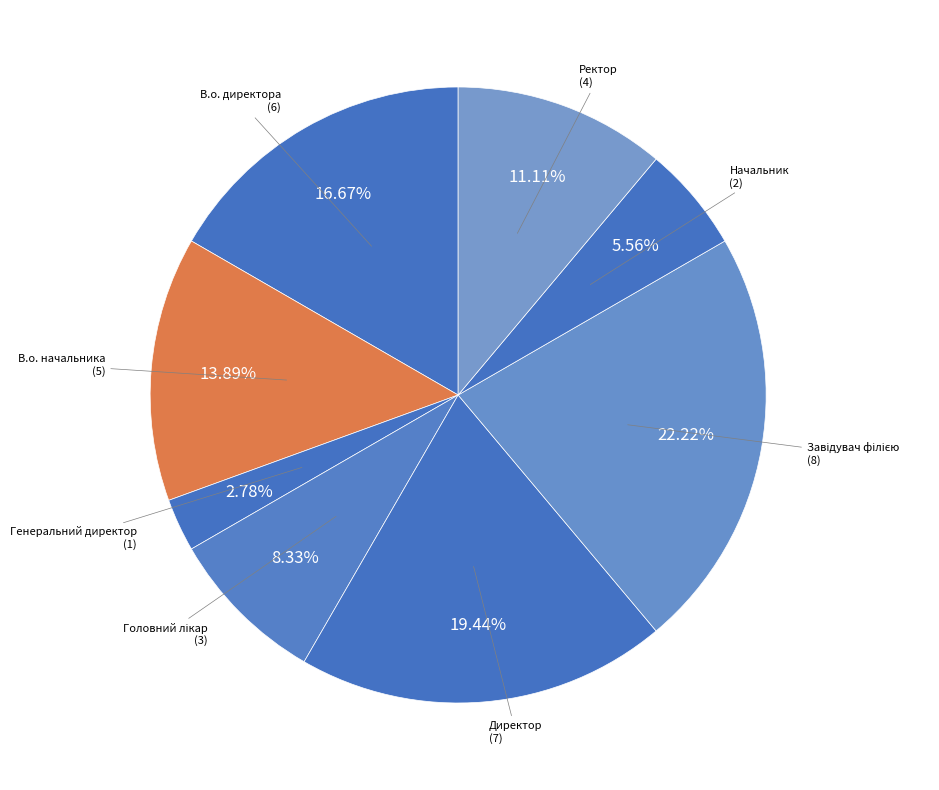

Do Генеральний директор and Директор together represent more than half of the pie?

No